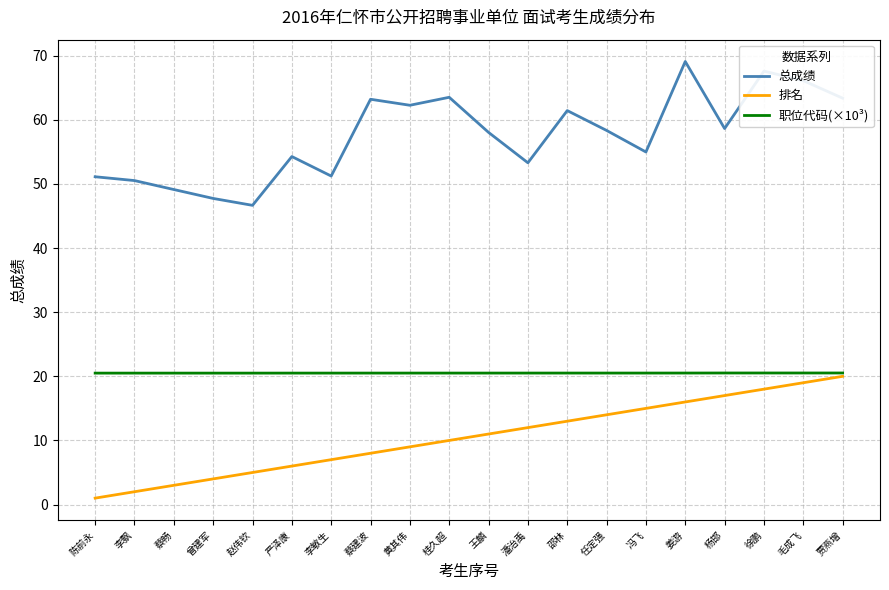

True or false: 总成绩 and 排名 intersect in this chart.

False